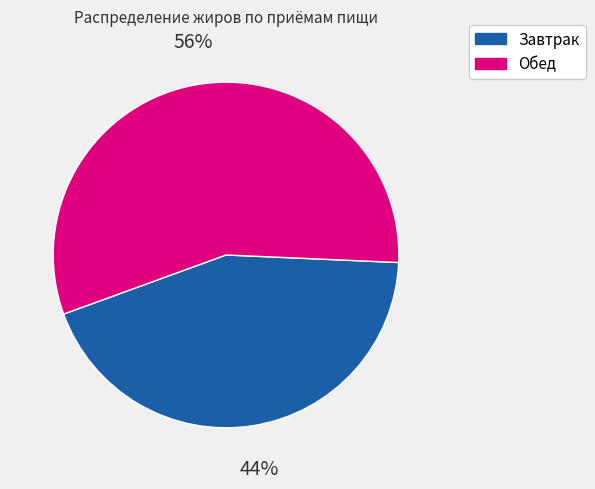

To the nearest percent, what is the combined percentage of Обед and Завтрак?

100%